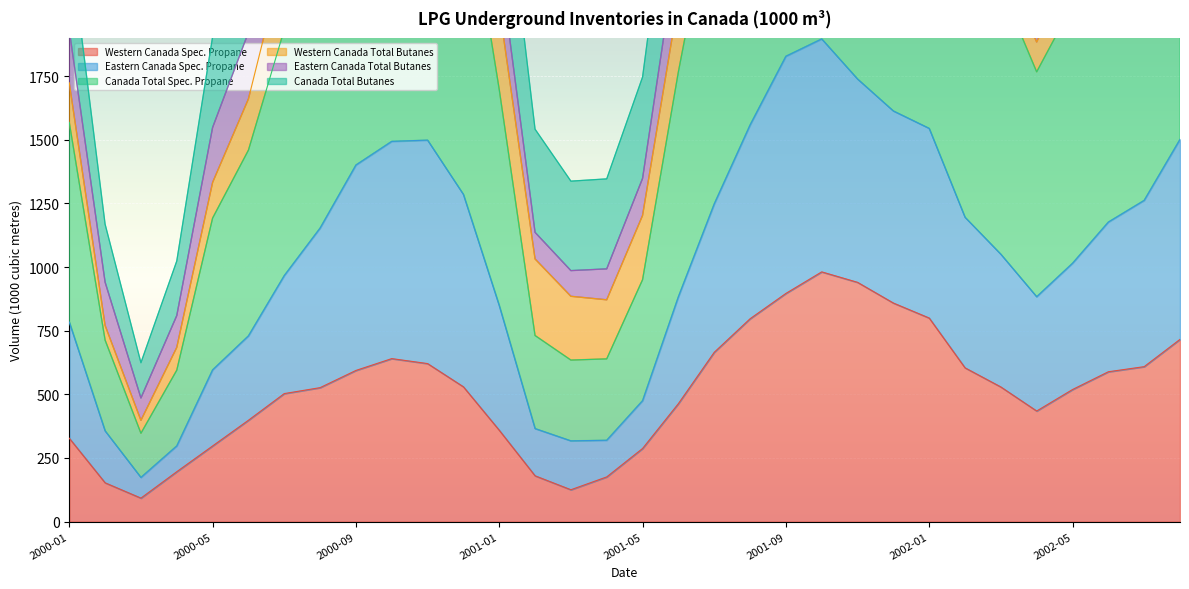

What is the highest value of the Western Canada Spec. Propane series?

981.0